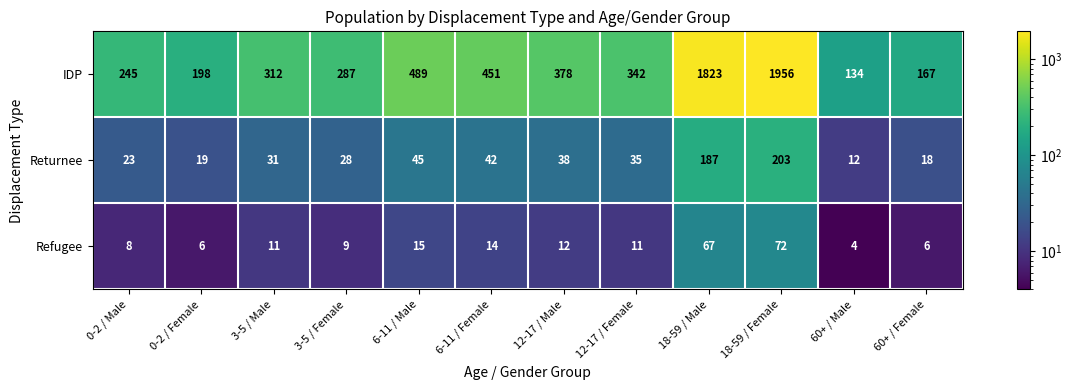

Which series has the largest range (max minus min)?

IDP